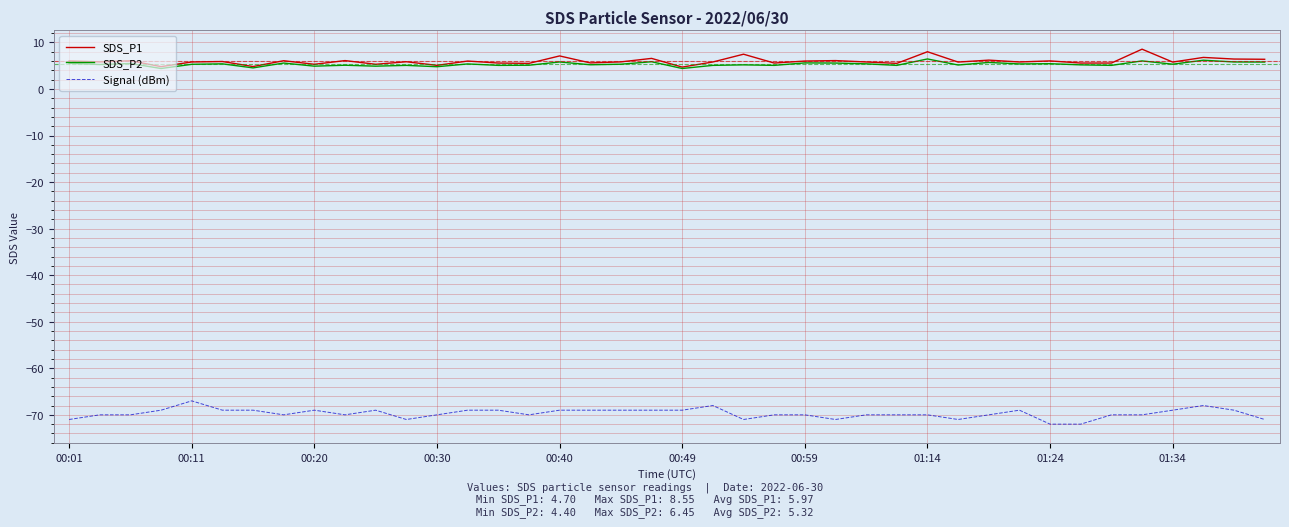

List the series in order of their peak value, lowest first.

Signal (dBm), SDS_P2, SDS_P1